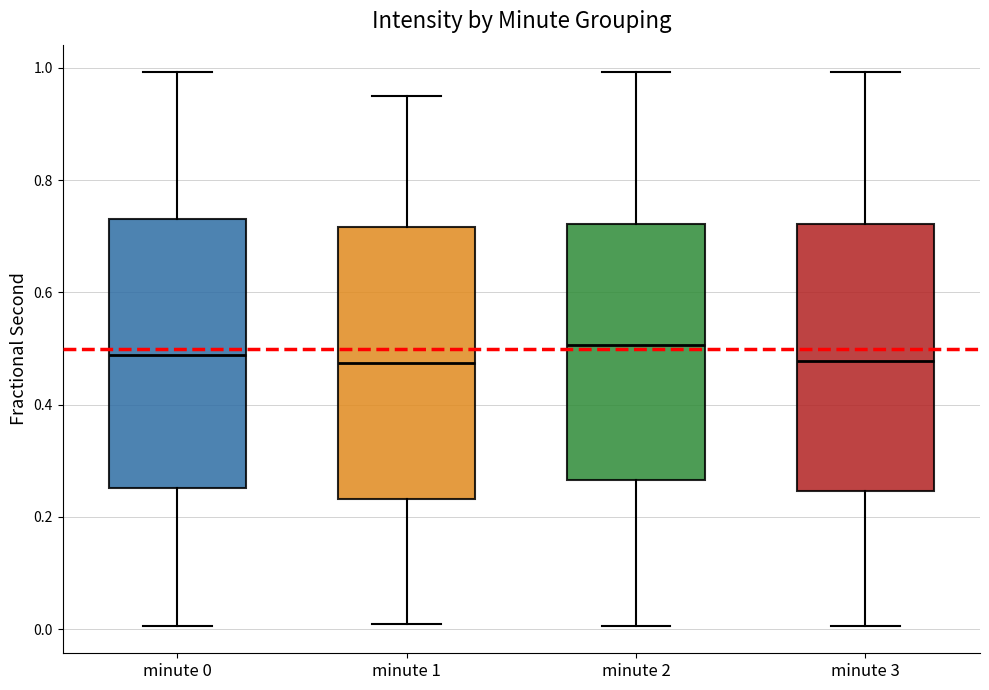

Reading left to right, read every box against the y-axis: the position of its median line, the range the box covers, and the ends of its whiskers. The values are not printed on the chart, so give them approximately, as read against the axis.

minute 0: median 0.48, box 0.26 to 0.74, whiskers 0.00 to 1.00
minute 1: median 0.48, box 0.24 to 0.72, whiskers 0.02 to 0.96
minute 2: median 0.50, box 0.26 to 0.72, whiskers 0.00 to 1.00
minute 3: median 0.48, box 0.24 to 0.72, whiskers 0.00 to 1.00